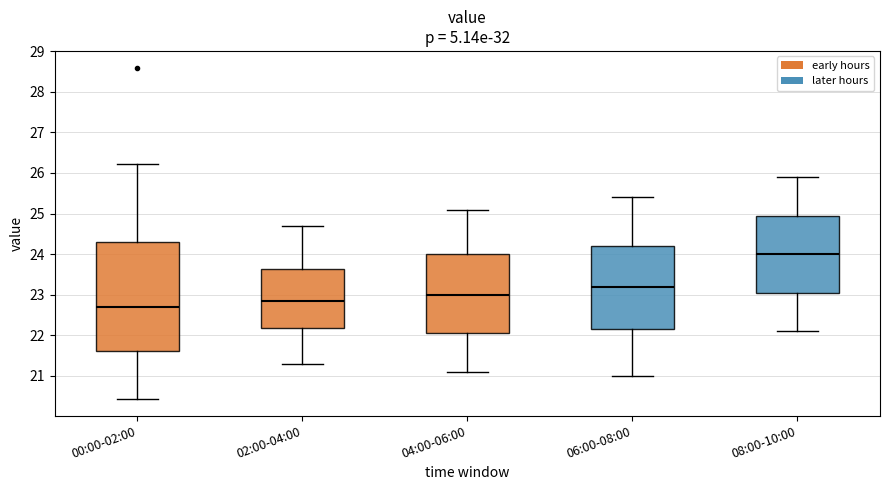

Which box has the lowest median line?

00:00-02:00